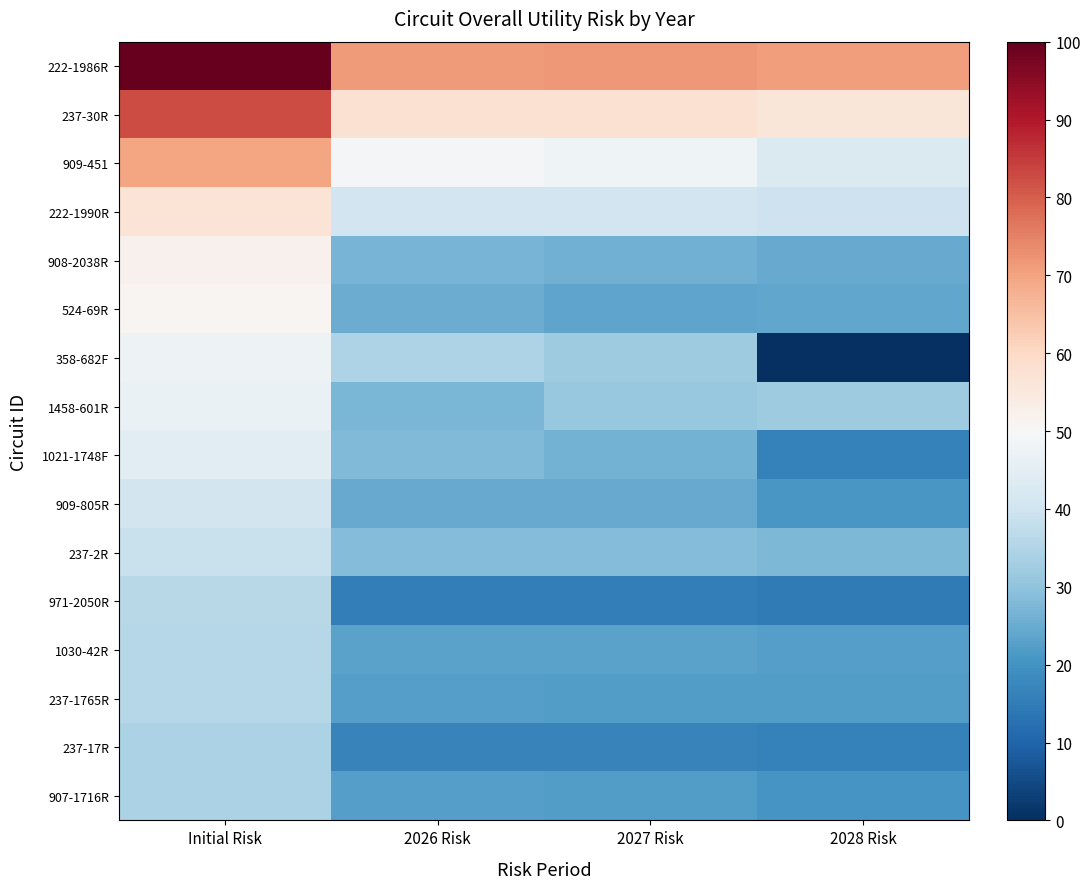

Between 2026 Risk and 2028 Risk, which series saw the biggest shift?

358-682F